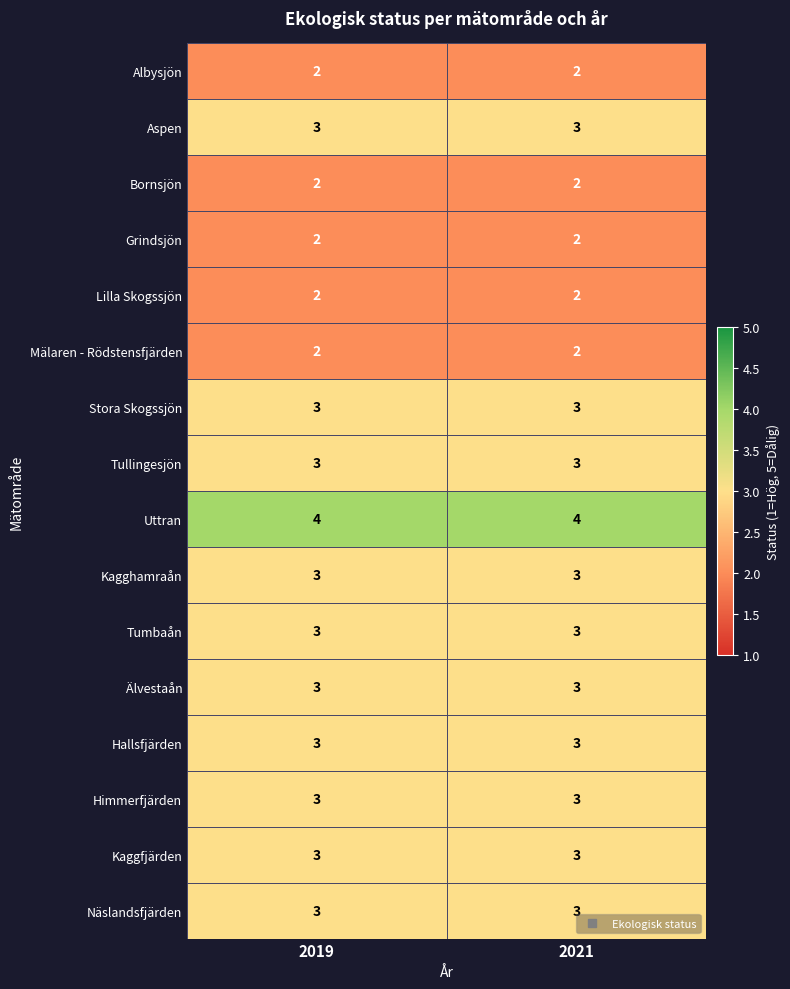

What is the highest value of the Näslandsfjärden series?

3